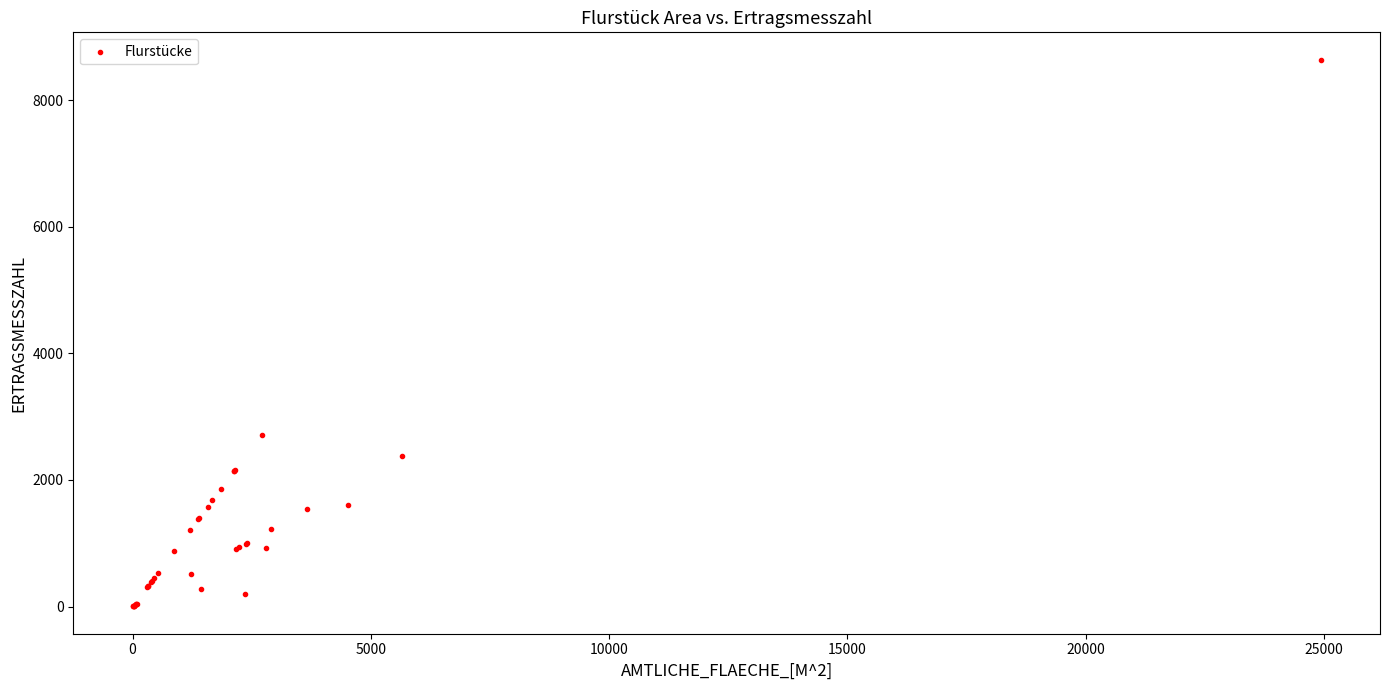

What Y value in the scatter plot is closest to 4322?

2710